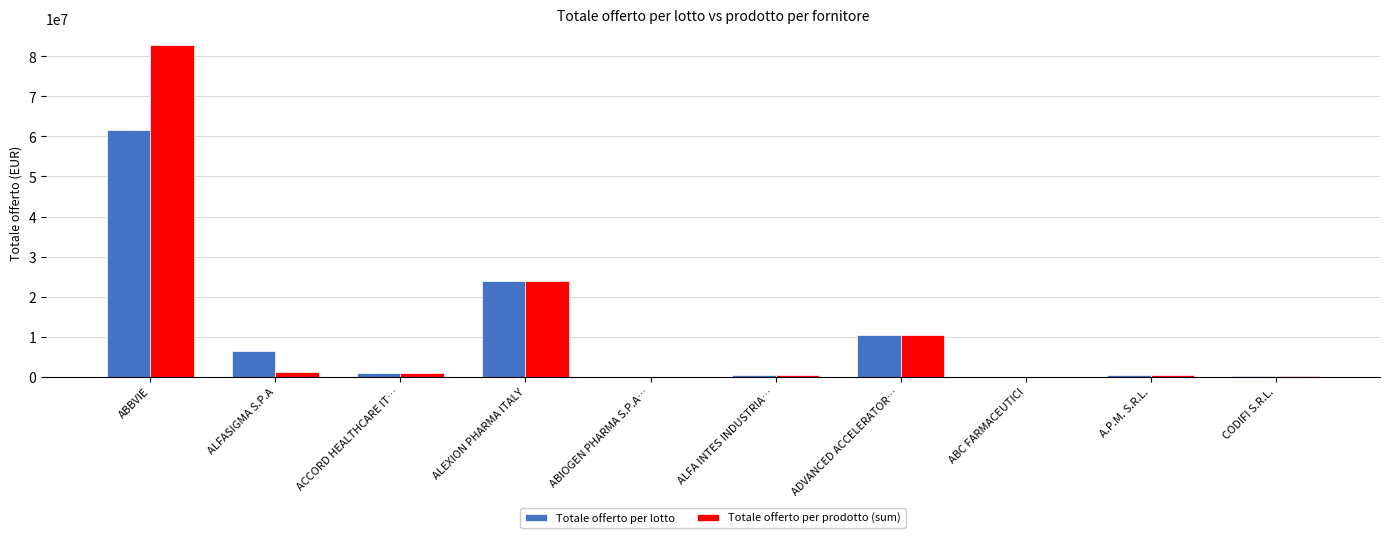

What is the sum of all Totale offerto per prodotto (sum) values?

120509045.2